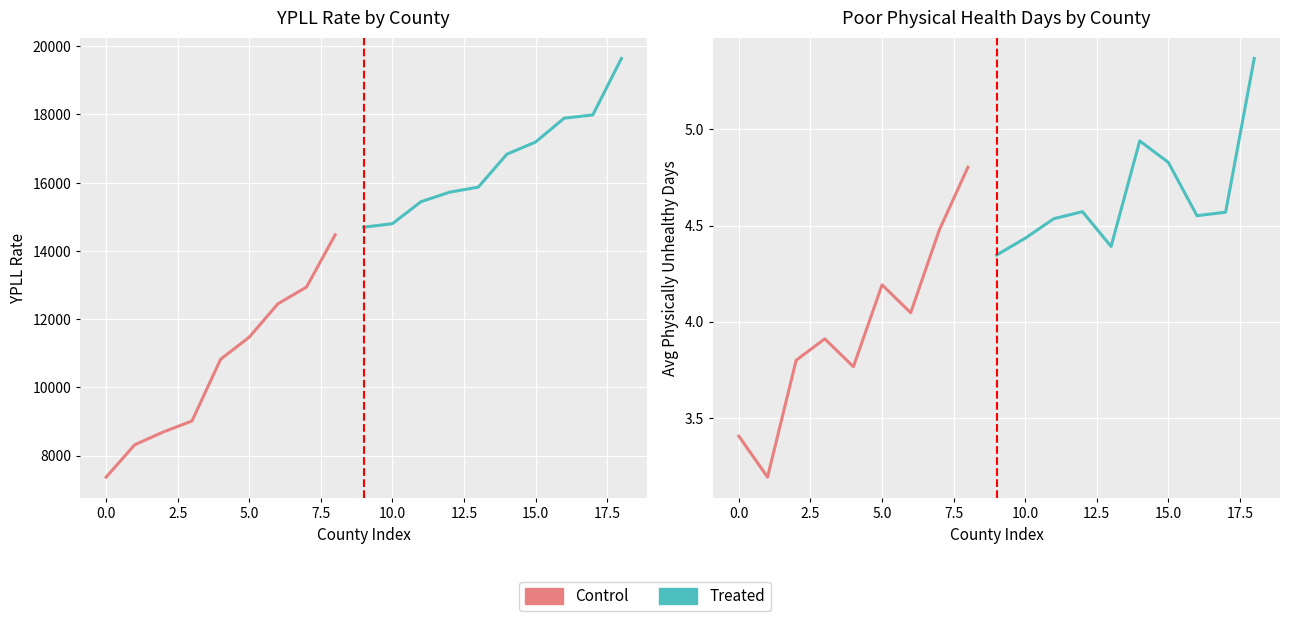

Reading right to left, transcribe all the data shown in this chart.

Premature Death (YPLL Rate): 45035=8693.3	45033=19641.5	45031=15869.3	45029=17986.5	45027=15443.5	45025=14470.3	45023=17890.3	45021=14798.2	45019=8317.4	45017=14695.0	45015=9014.7	45013=7369.3	45011=17191.1	45009=15721.9	45007=11472.2	45005=16835.8	45003=12448.6	45001=12940.6	45000=10824.2
Poor Physical Health Days: 45035=3.8	45033=5.4	45031=4.4	45029=4.6	45027=4.5	45025=4.8	45023=4.6	45021=4.4	45019=3.2	45017=4.3	45015=3.9	45013=3.4	45011=4.8	45009=4.6	45007=4.2	45005=4.9	45003=4.0	45001=4.5	45000=3.8